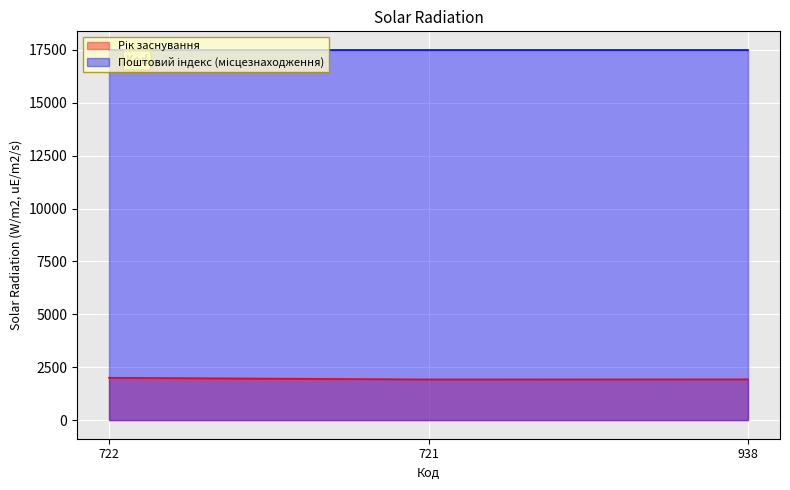

What is the change in value from 722 to 938?

-75